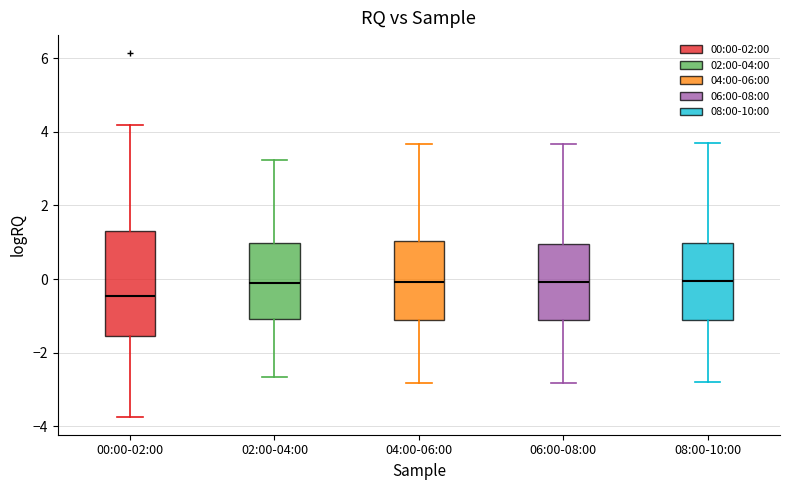

Reading left to right, transcribe this box plot: for each box, give where its median line is, the range the box spans, and where its two whiskers end, as read against the y-axis. The values are not printed on the chart, so give them approximately, as read against the axis.

00:00-02:00: median -0.4, box -1.6 to 1.4, whiskers -3.8 to 4.2
02:00-04:00: median -0.2, box -1.0 to 1.0, whiskers -2.6 to 3.2
04:00-06:00: median 0.0, box -1.2 to 1.0, whiskers -2.8 to 3.6
06:00-08:00: median 0.0, box -1.2 to 1.0, whiskers -2.8 to 3.6
08:00-10:00: median 0.0, box -1.2 to 1.0, whiskers -2.8 to 3.6